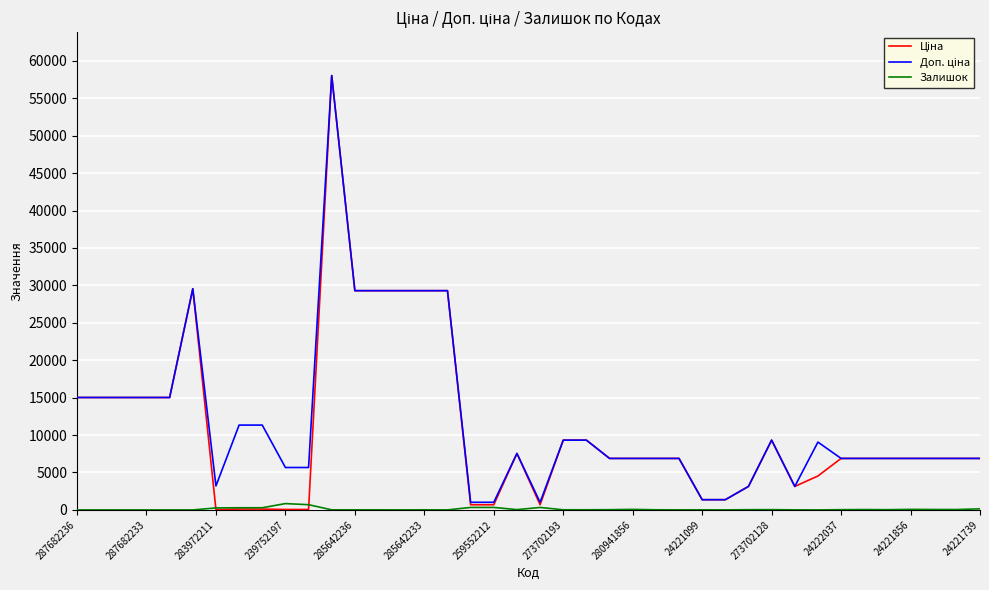

The Залишок series shows 333.0 at 259552212. True or false?

True